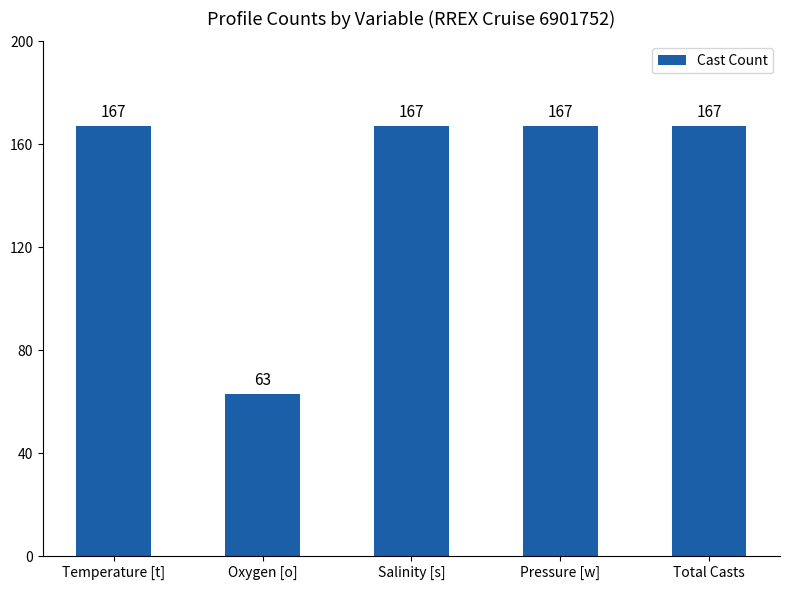

What value does the data have at Salinity [s]?

167